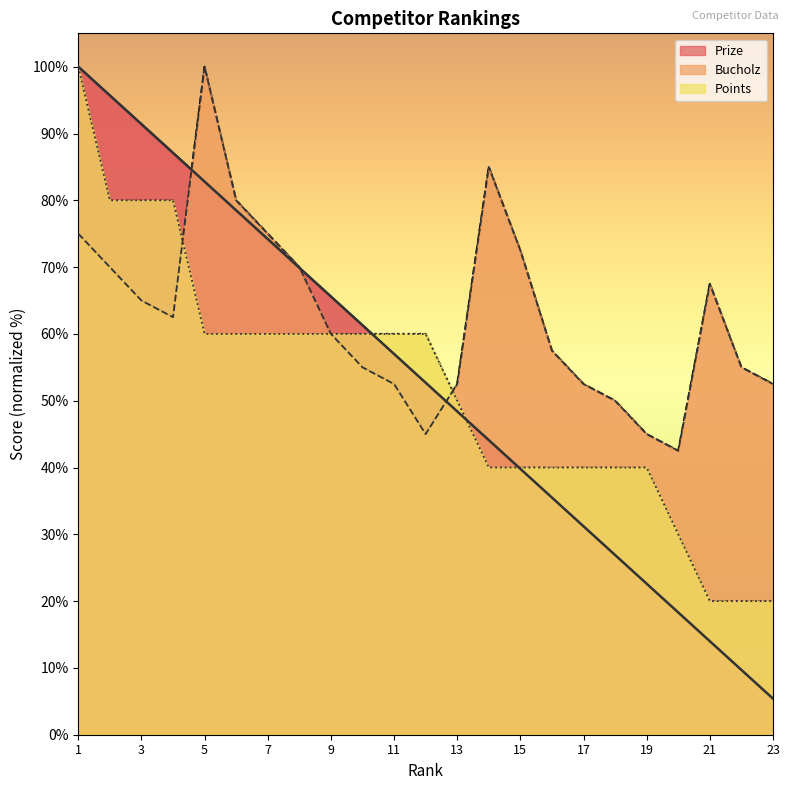

True or false: Prize has a value of 61.3 at 10.

True